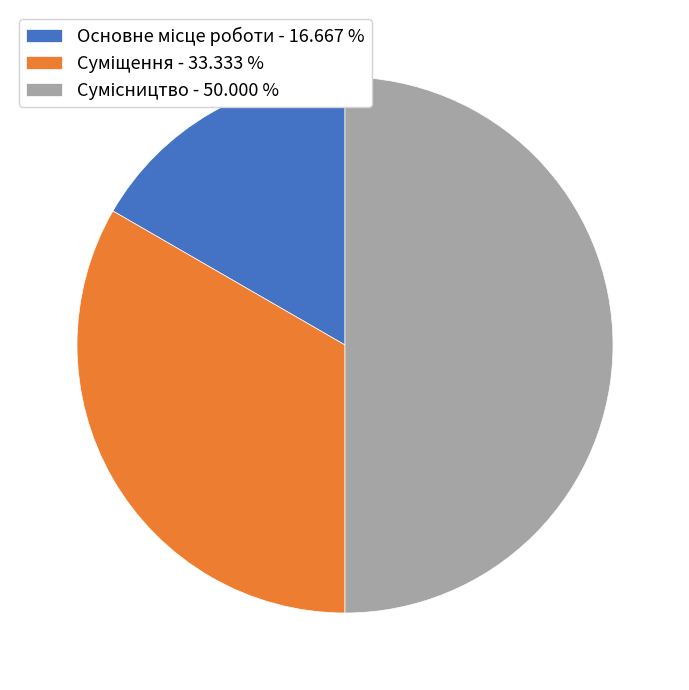

What percentage is the Сумісництво slice, to the nearest percent?

50%